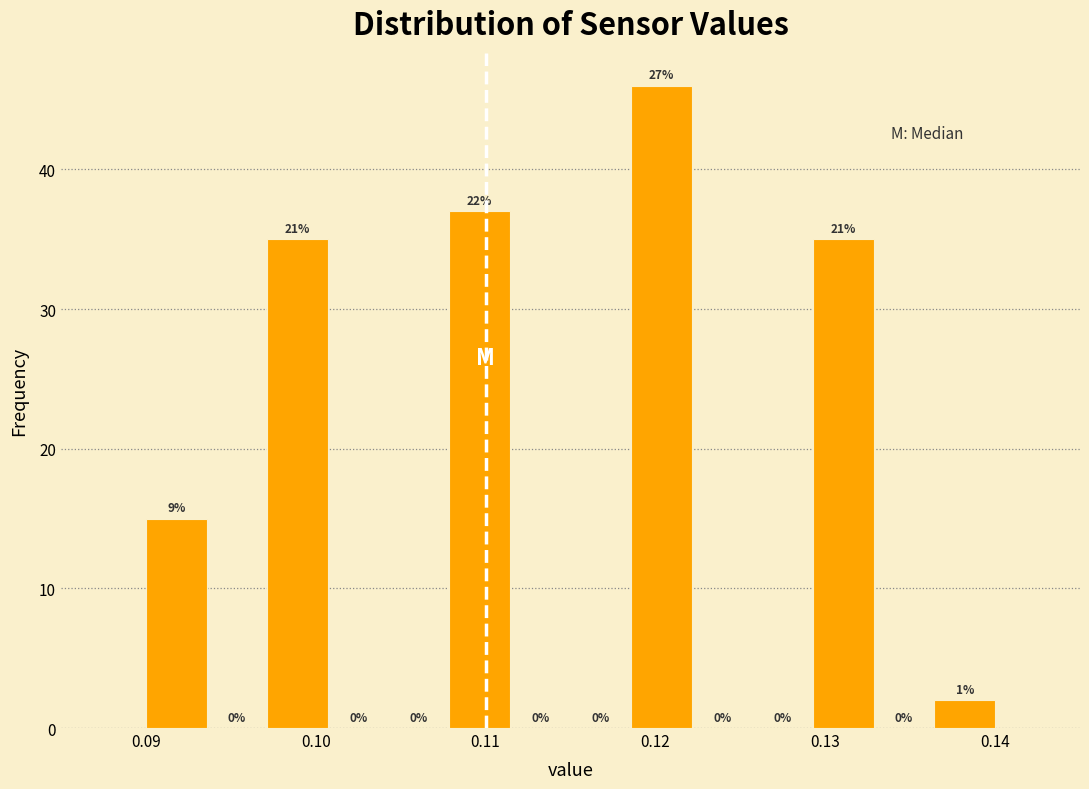

Around what value on the x-axis is the tallest bar? Give the approximate position of its centre, as read against the axis.

0.120